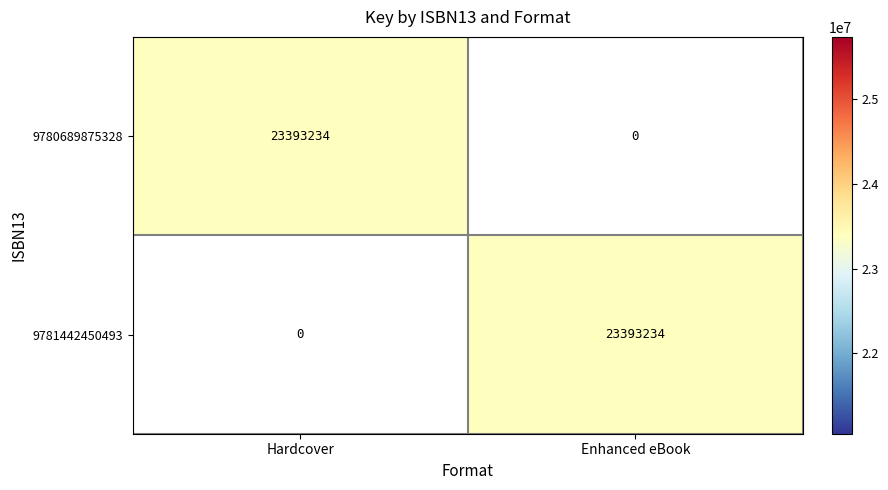

Count the number of categories in the chart.

2